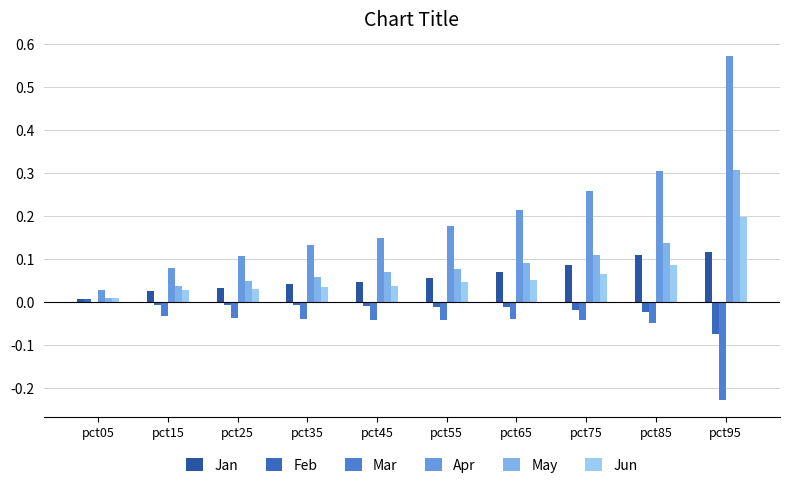

The Mar series shows -0.0 at pct25. True or false?

True